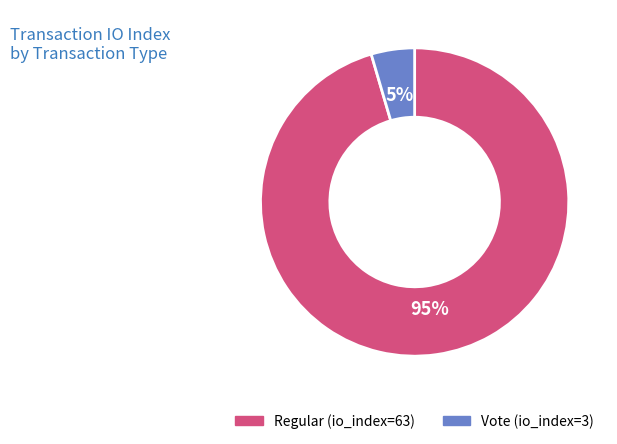

Which slice is the smallest?

Vote (io_index=3)